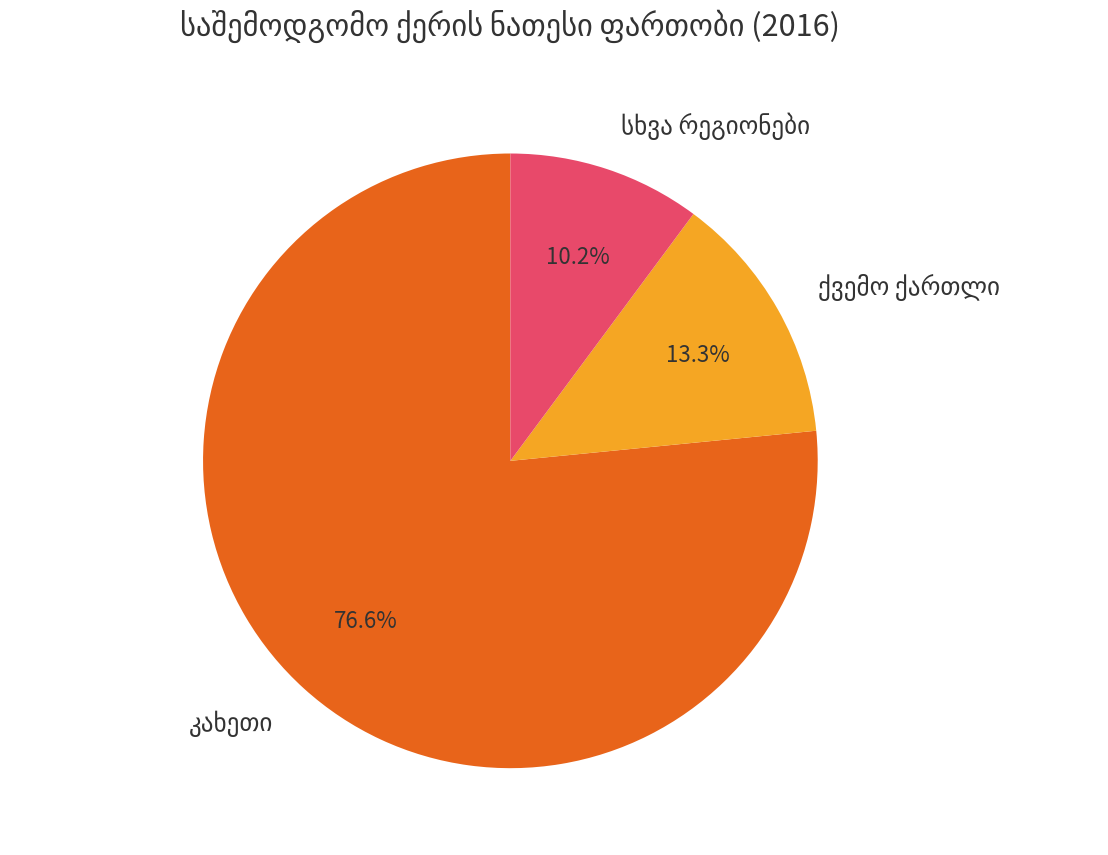

Does any single category account for the majority?

Yes